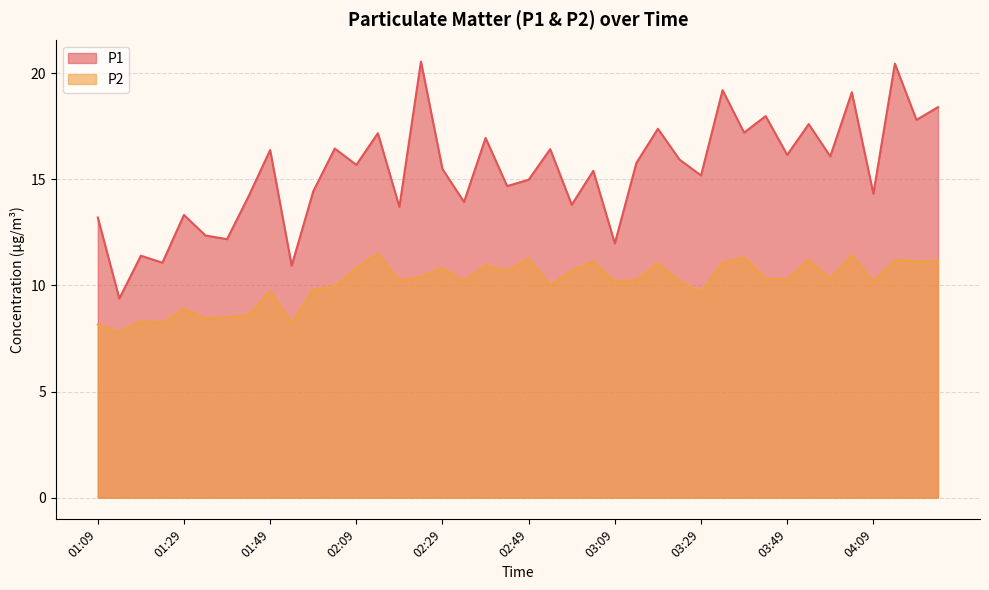

What is the maximum value for P1?

20.6